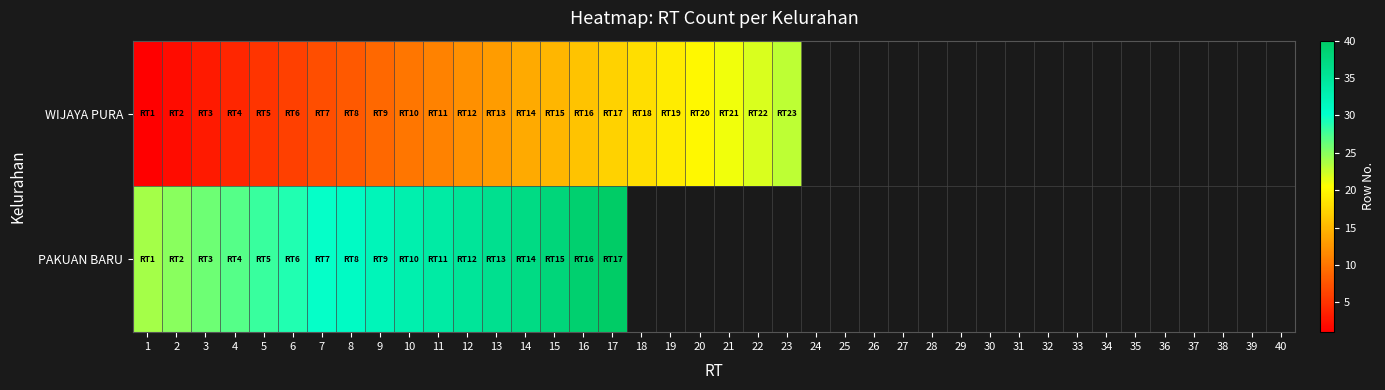

True or false: WIJAYA PURA has a value of 19.0 at 12.

False